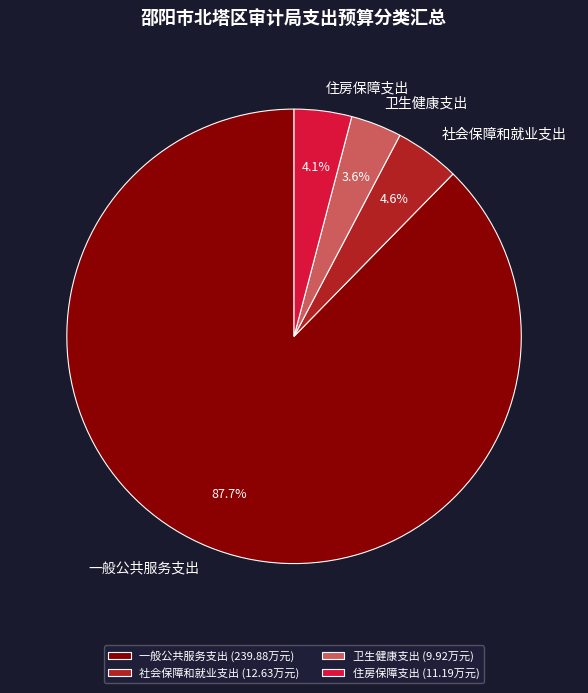

To the nearest percent, what is the average slice percentage?

25%